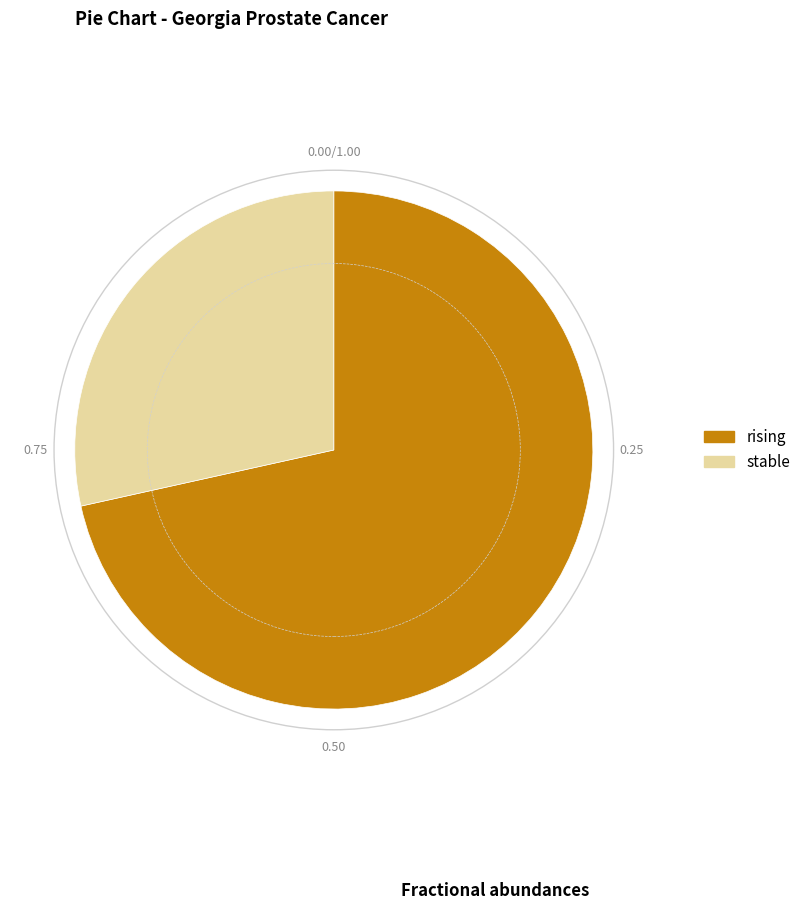

Rank the categories by value from lowest to highest.

stable, rising